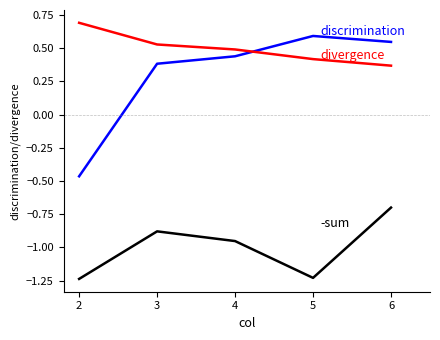

What is the spread (max minus min) of values at 4?

1.4